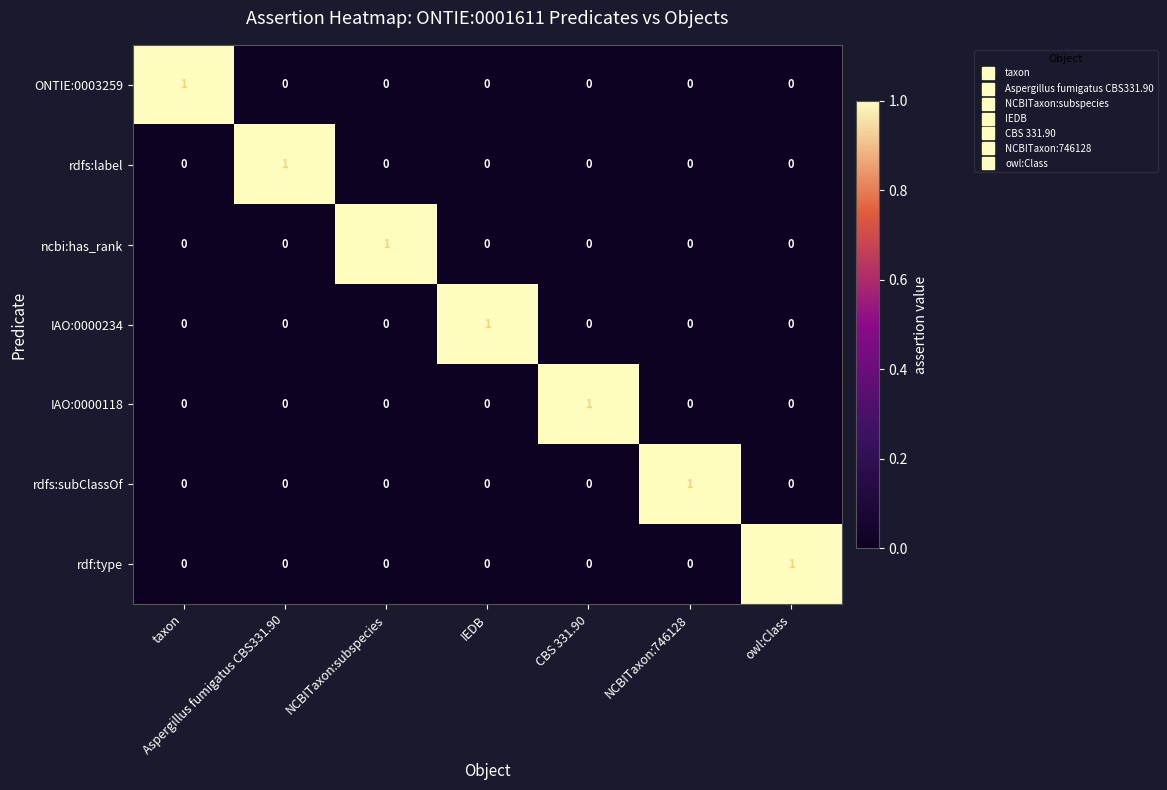

True or false: IAO:0000118 has a value of 1 at NCBITaxon:746128.

False